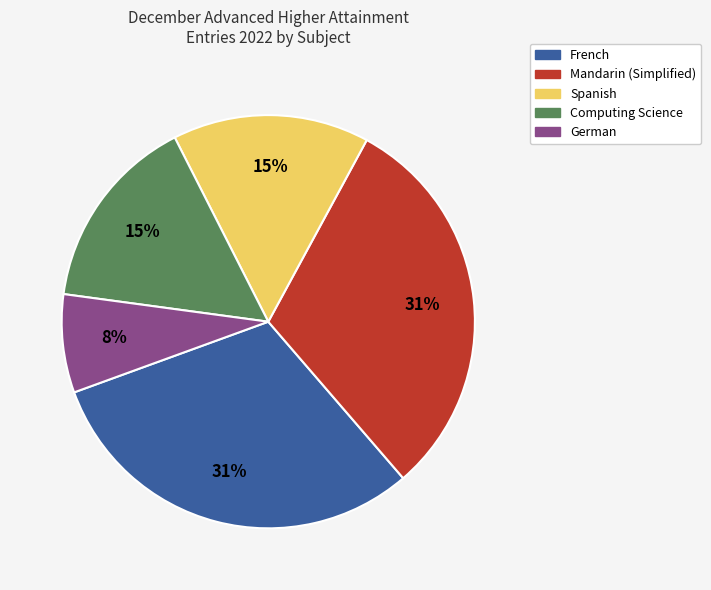

The Spanish slice represents 15% of the pie. True or false?

True